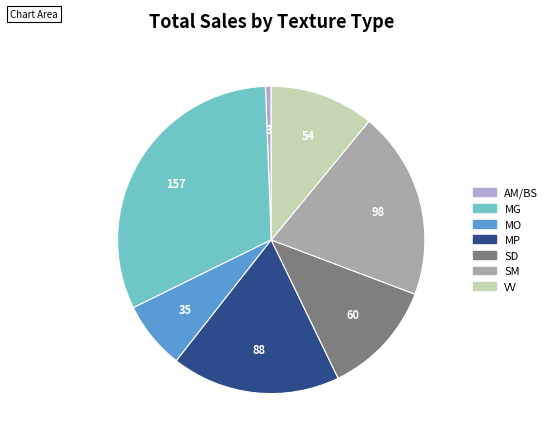

Is there a majority slice in this chart?

No